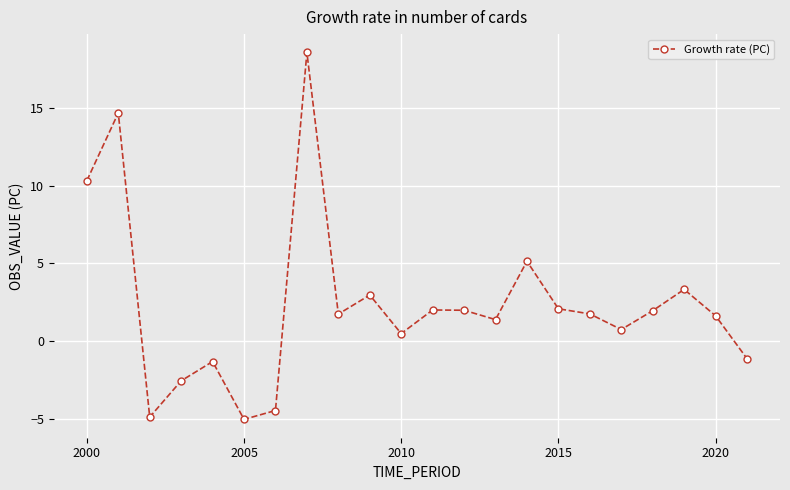

What is the maximum value shown in the chart?

18.6